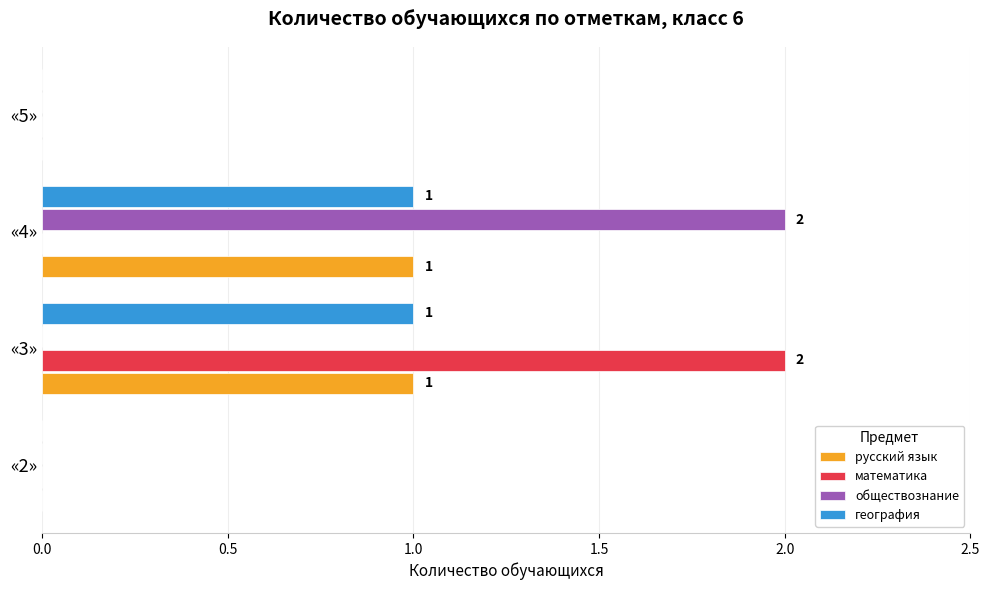

Between «2» and «4», which series saw the biggest shift?

обществознание